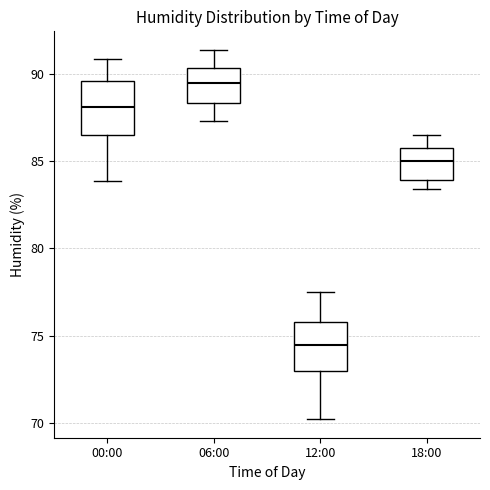

Which box's median line is the highest?

06:00